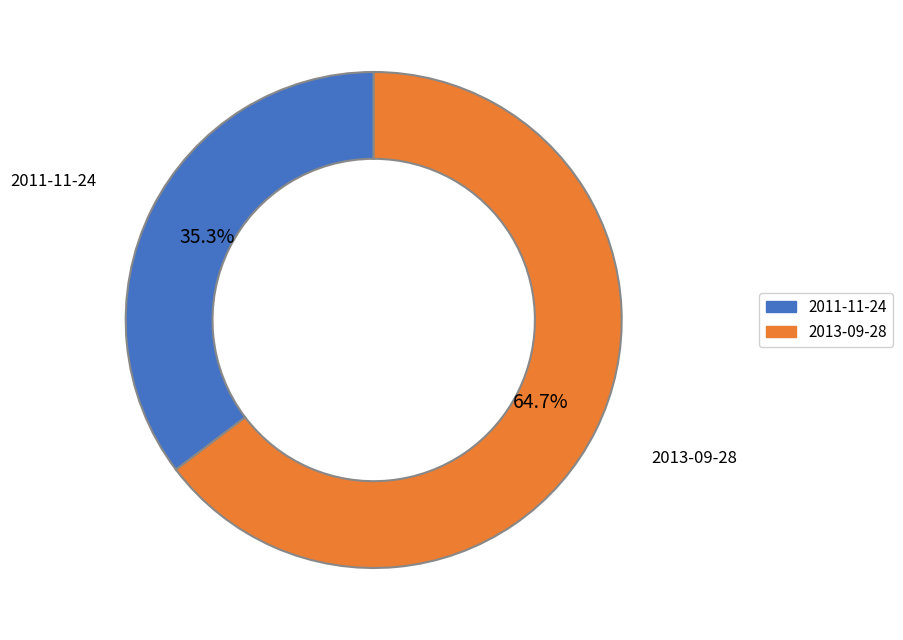

Approximately how many times larger is the value at 2011-11-24 compared to 2013-09-28?

0.5